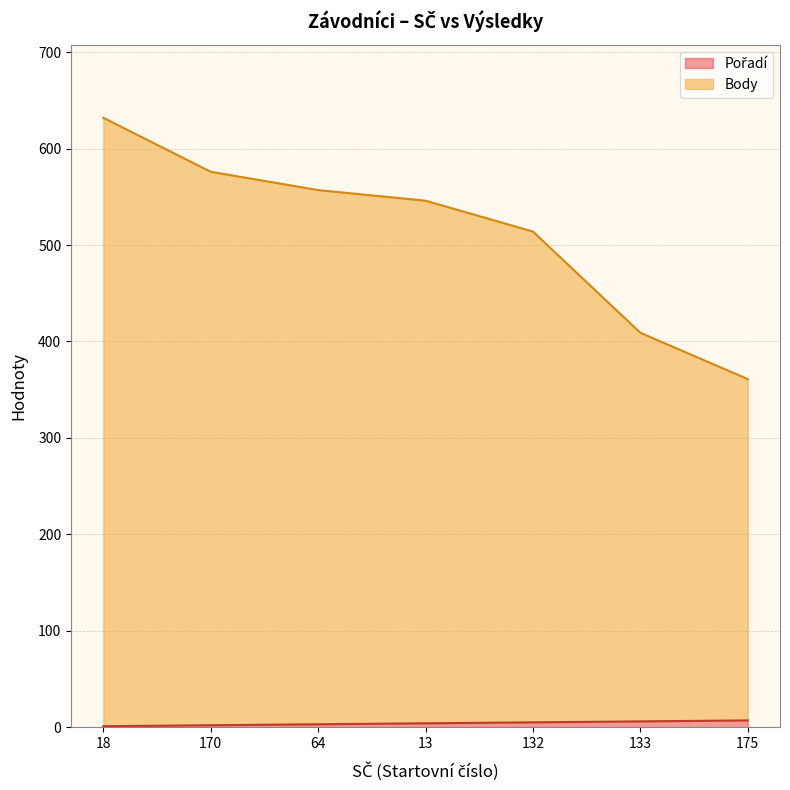

Reading left to right, what are all the values shown in this chart?

Pořadí: 18=1	170=2	64=3	13=4	132=5	133=6	175=7
Body: 18=632	170=576	64=557	13=546	132=514	133=409	175=361